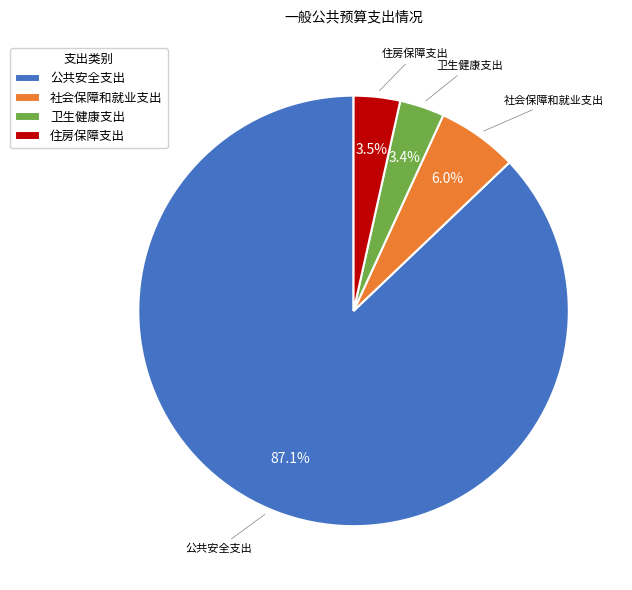

To the nearest percent, what is the difference between the largest and smallest slice percentages?

84%